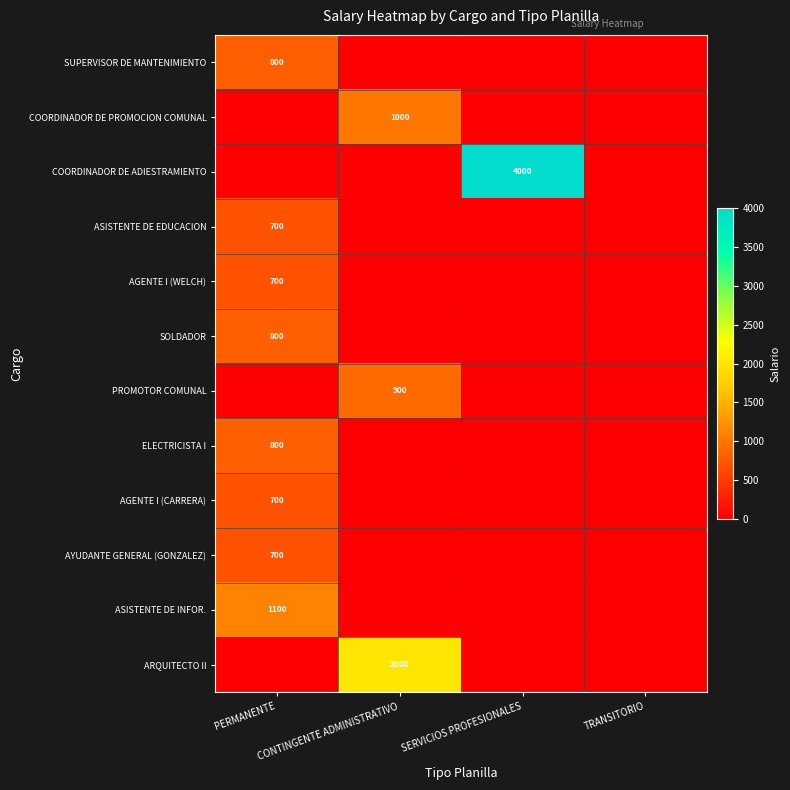

What is the difference between the AGENTE I (WELCH) values at SERVICIOS PROFESIONALES and PERMANENTE?

700